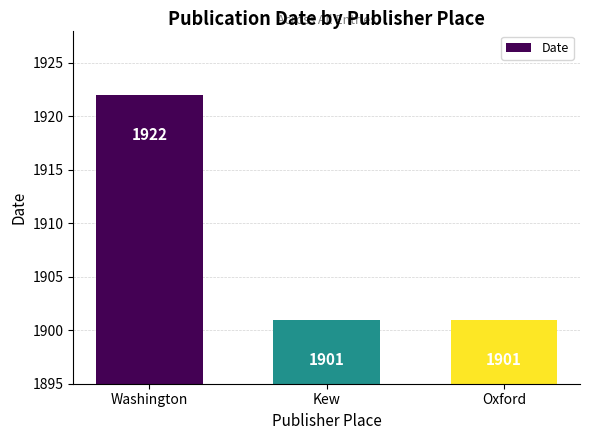

Reading left to right, transcribe all the data shown in this chart.

Washington=1922	Kew=1901	Oxford=1901